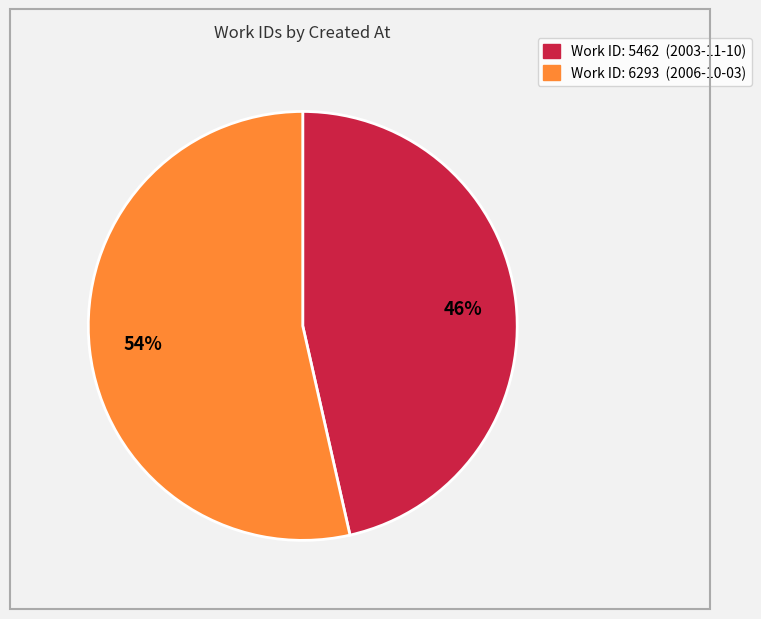

To the nearest percent, what is the average slice percentage?

50%